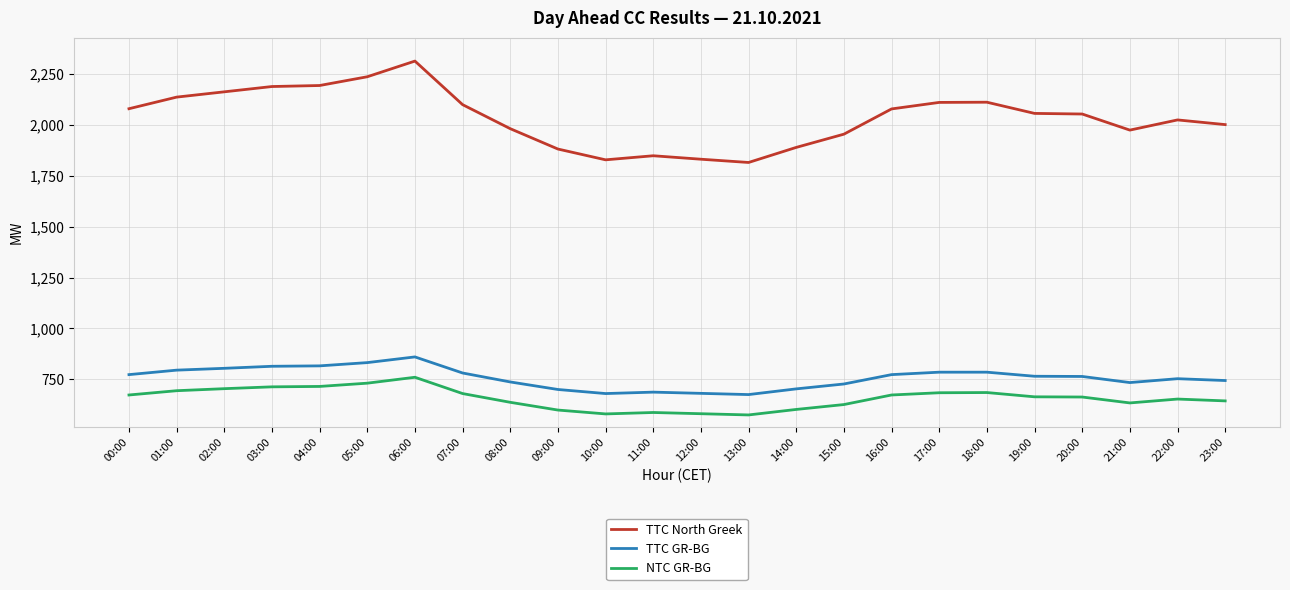

True or false: NTC GR-BG and TTC GR-BG intersect in this chart.

False